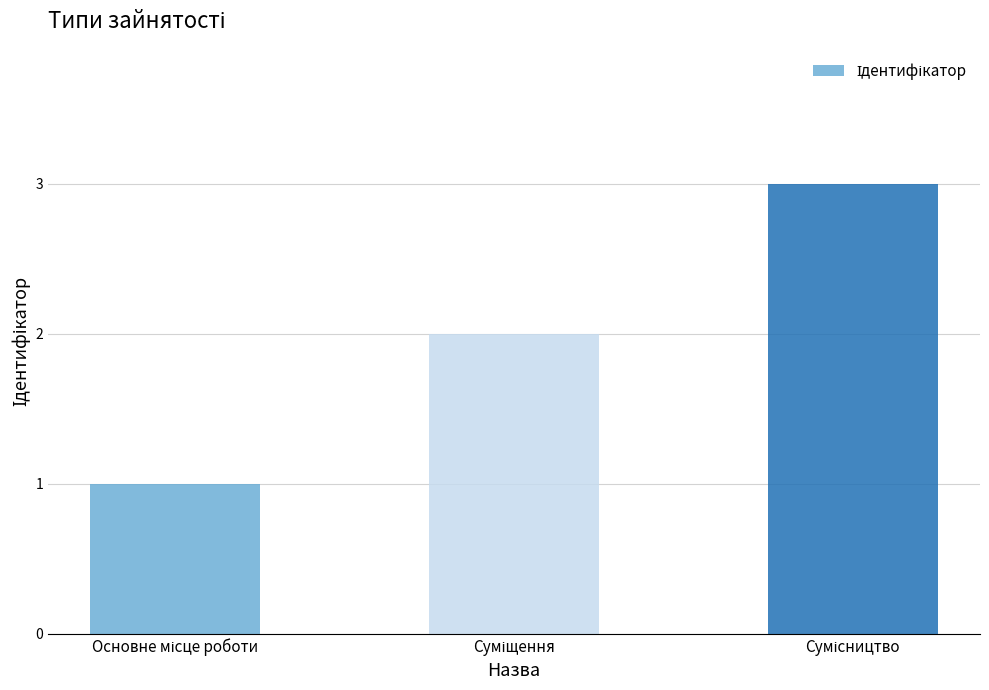

What is the sum of all values?

6